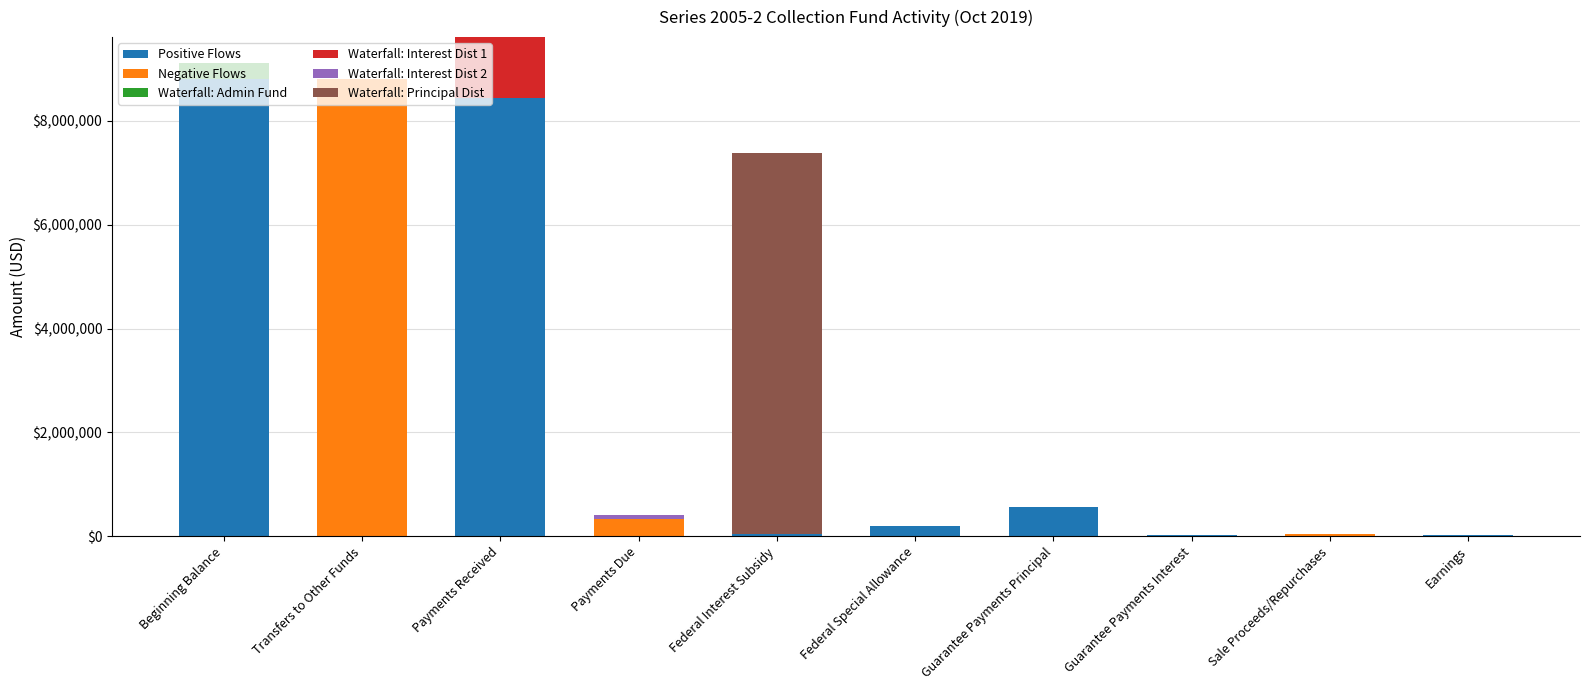

What is the highest value of the Positive Flows series?

8817417.0